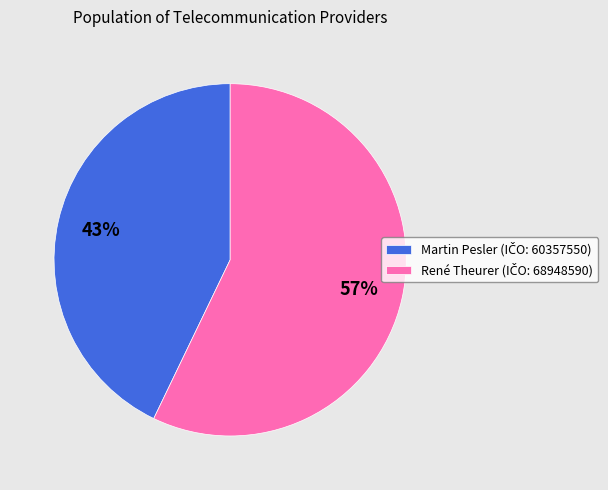

Is there any slice that represents more than half of the pie?

Yes